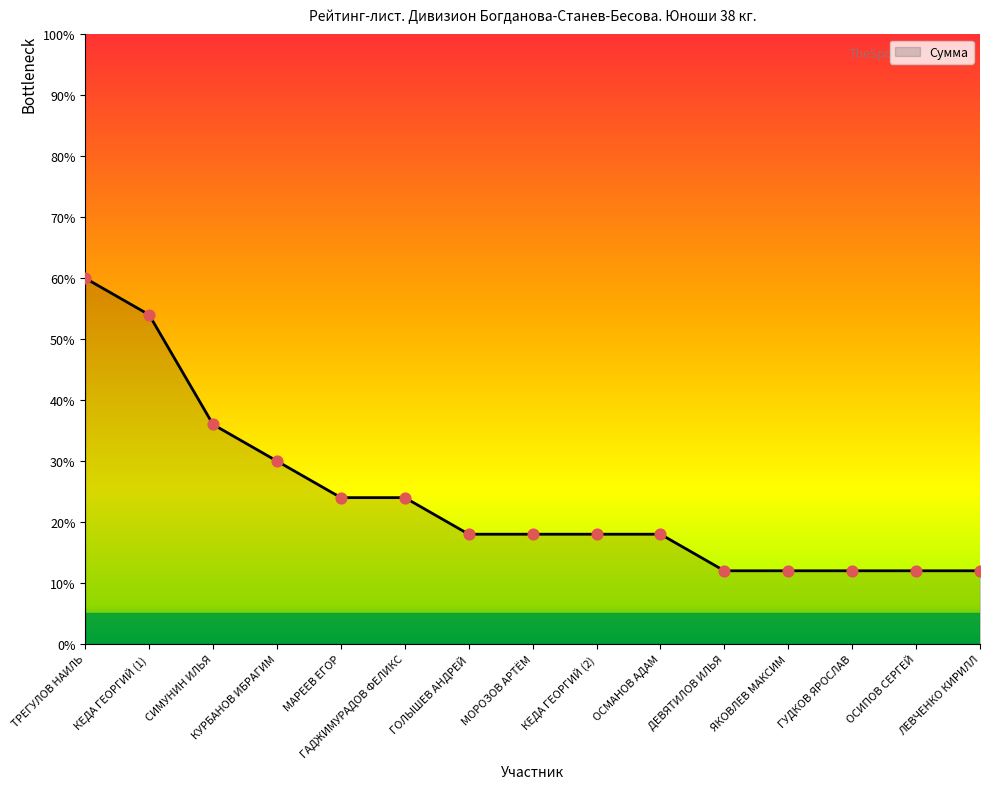

What is the change in value from СИМУНИН ИЛЬЯ to ЯКОВЛЕВ МАКСИМ?

-24